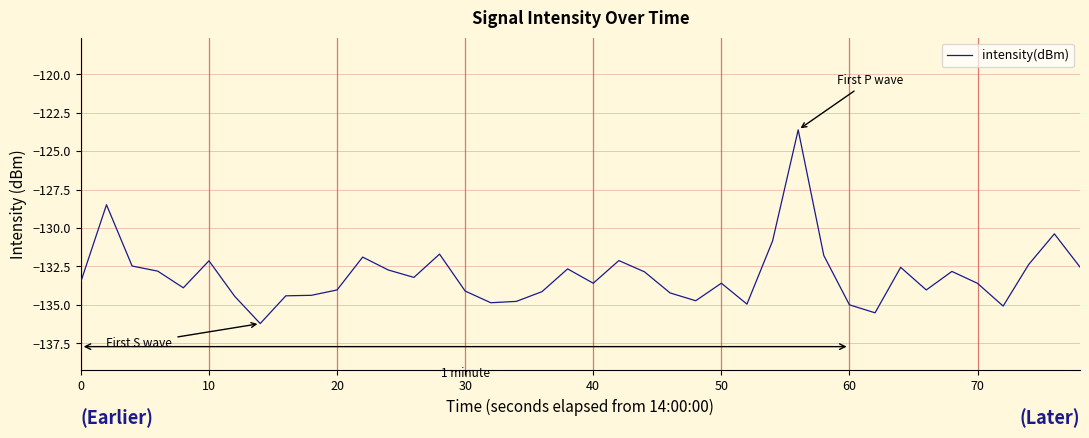

What is the minimum value shown in the chart?

-136.2